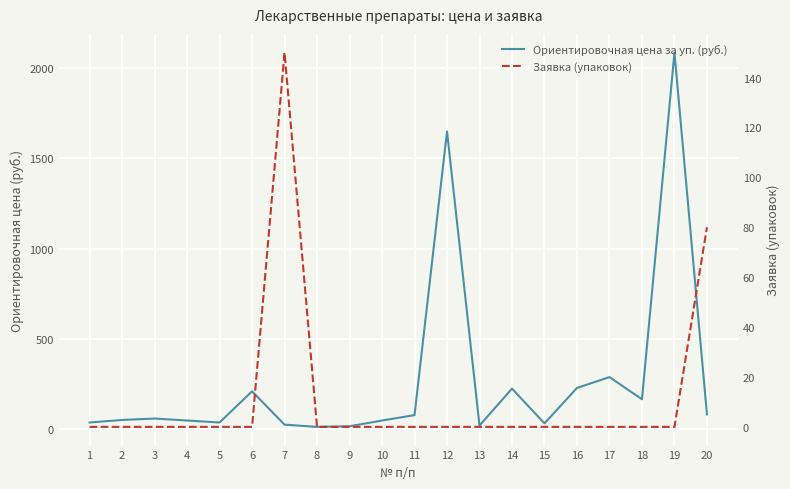

Which label corresponds to the largest value in the chart?

19